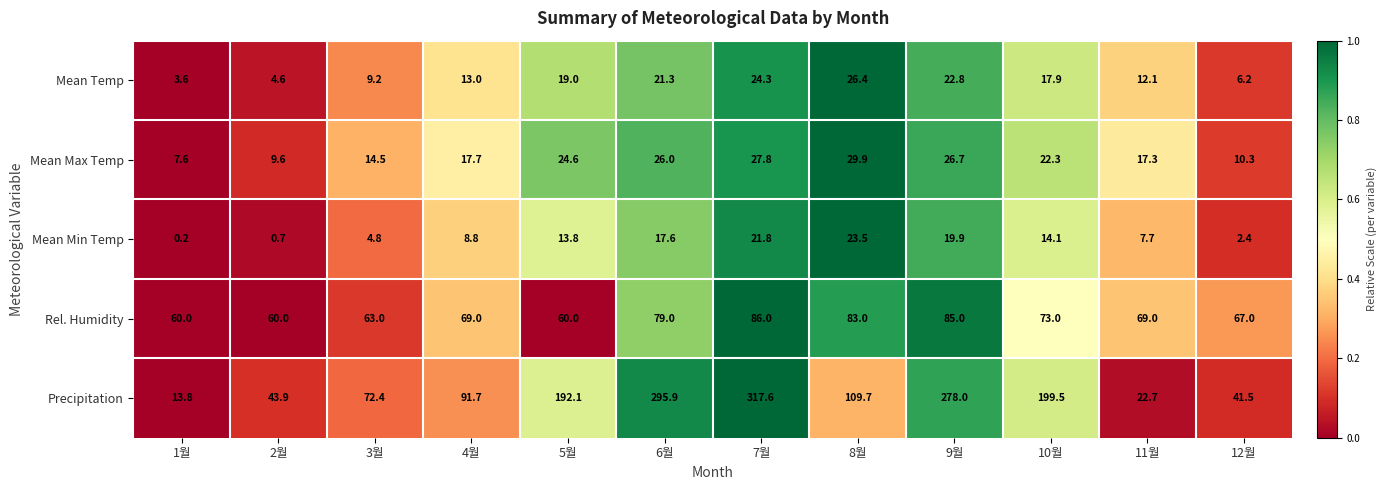

The value of Rel. Humidity at 7월 is 86.0. True or false?

True